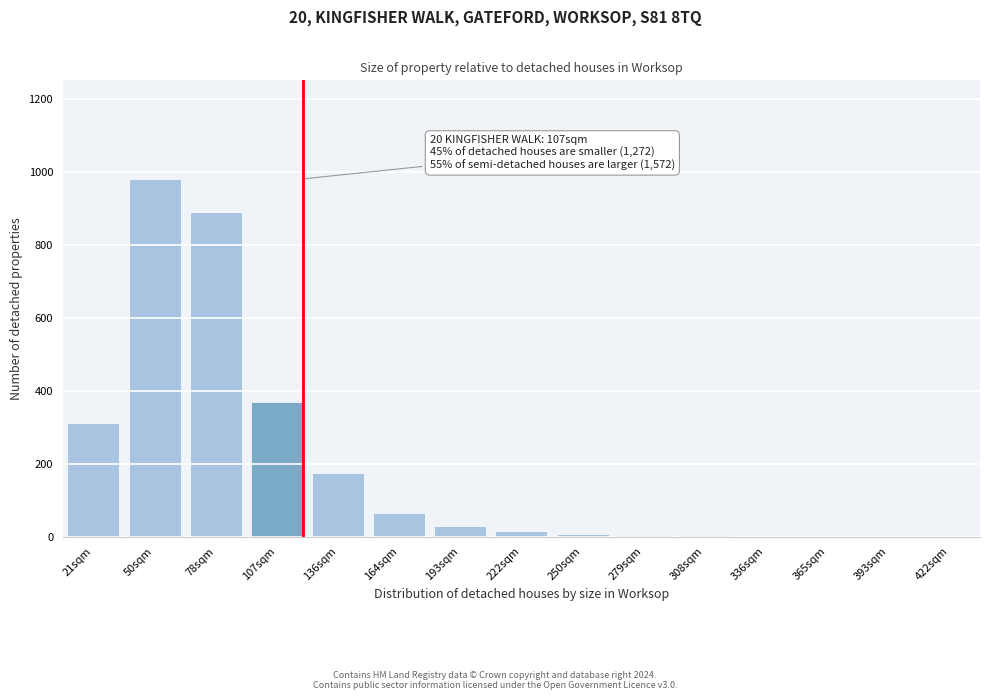

Is it true that the value at 21sqm is 310?

True